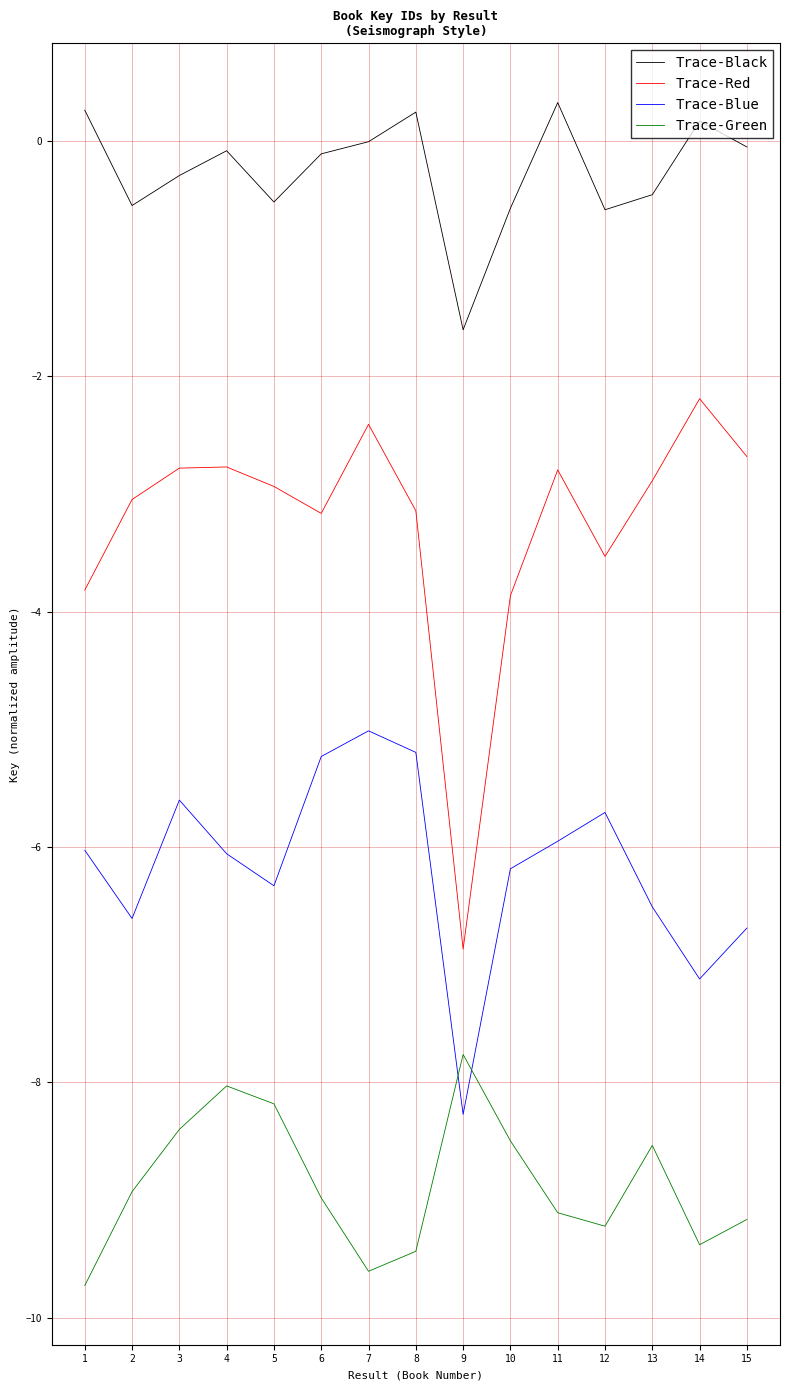

Does the chart display data point markers on the line(s)?

No